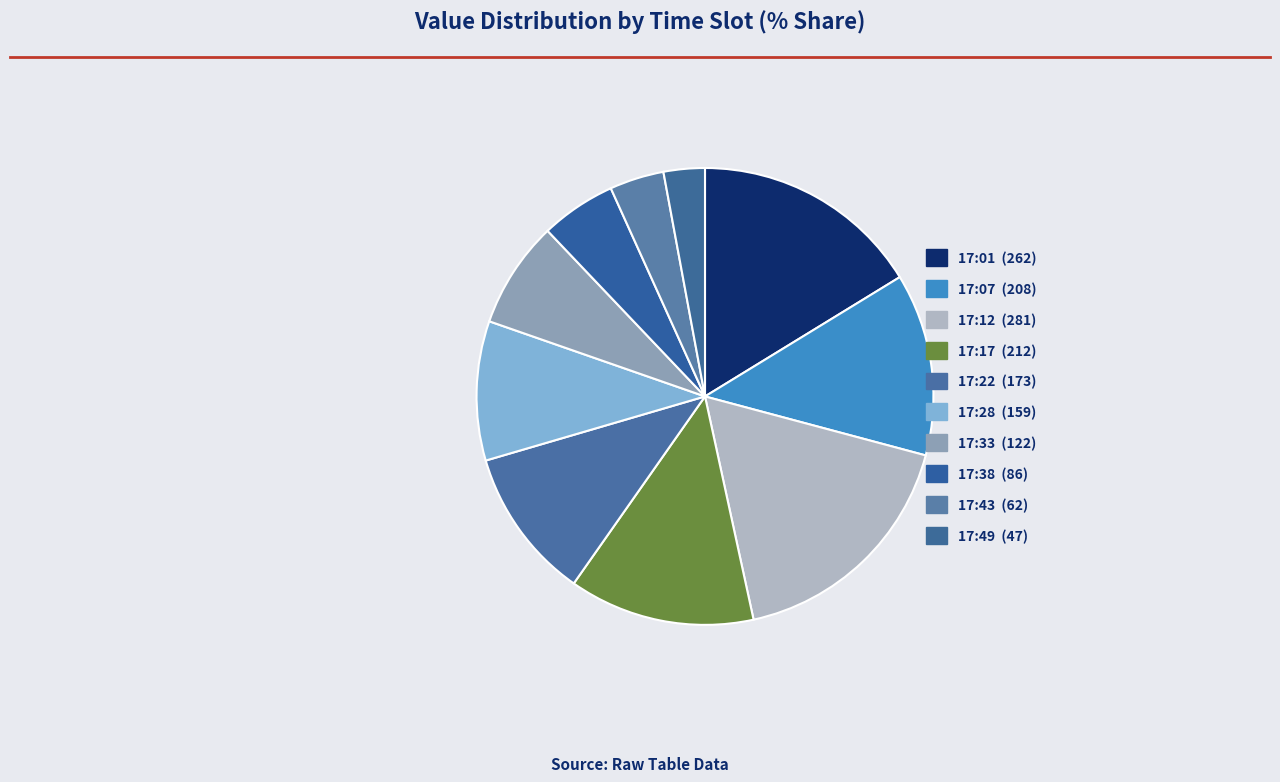

Is it true that 17:43 is 4% of the pie?

True